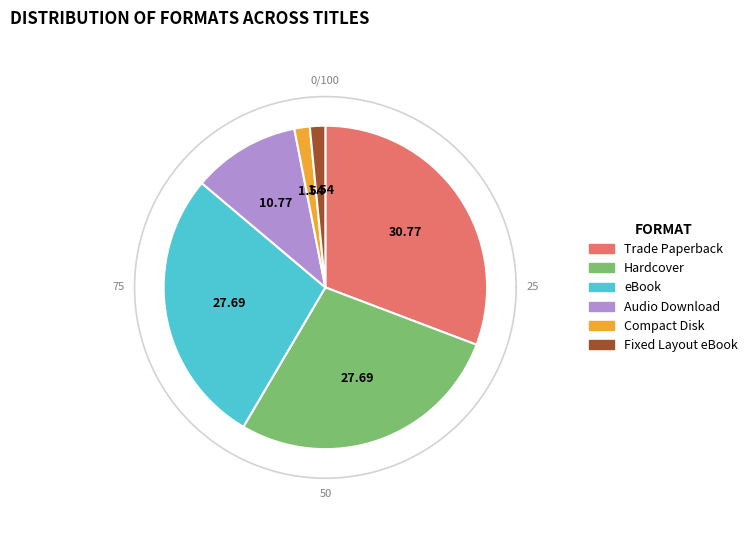

Rank the categories by value from highest to lowest.

Trade Paperback, Hardcover, eBook, Audio Download, Compact Disk, Fixed Layout eBook